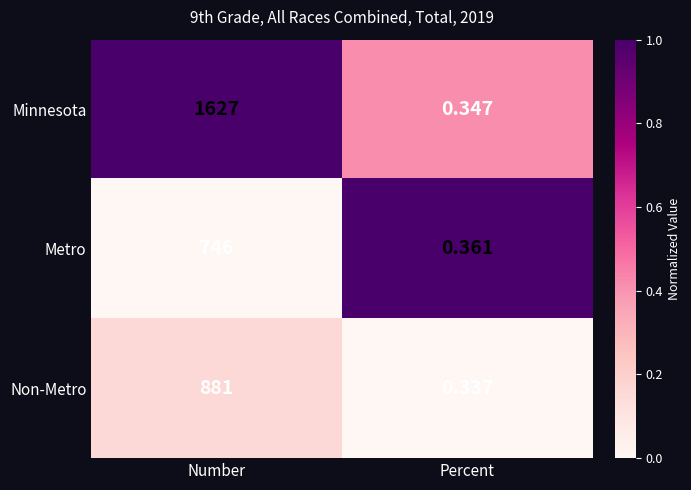

What is the greatest value displayed?

1627.0